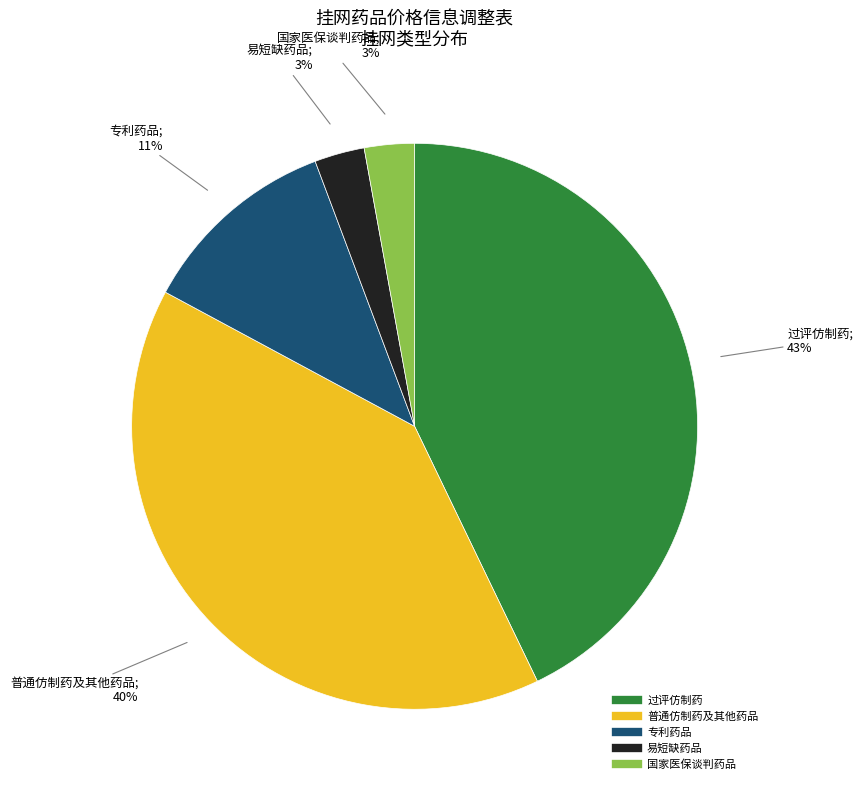

How many slices are in this pie chart?

5